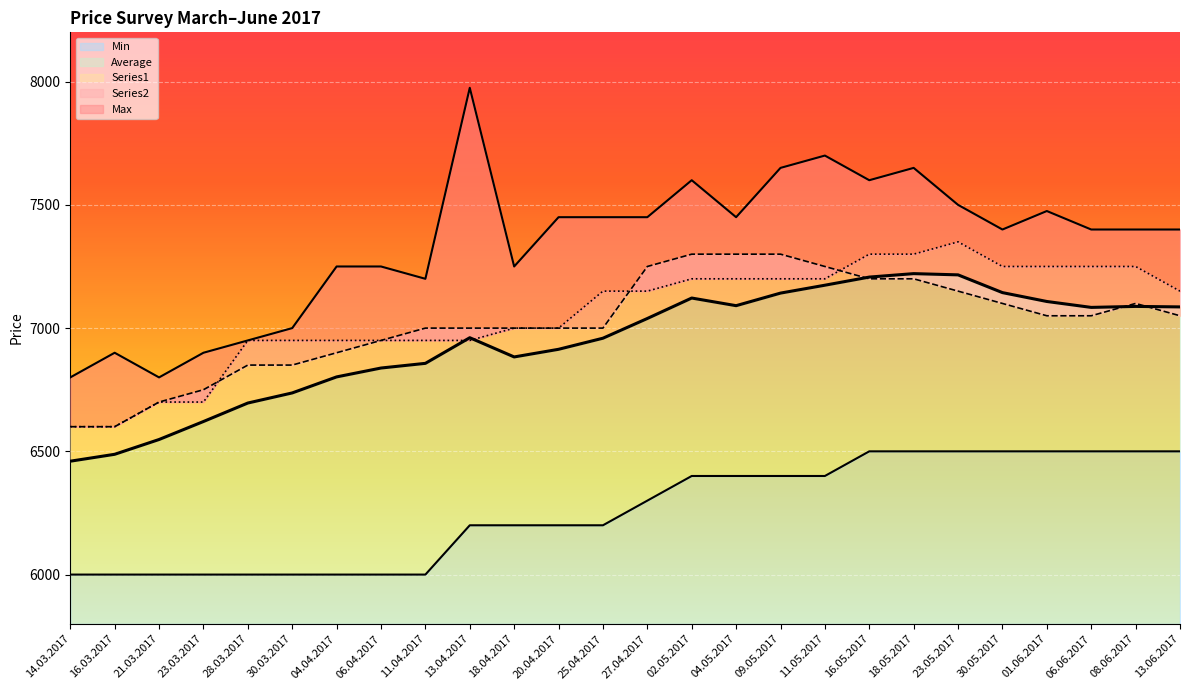

What is the lowest value of the Series2 series?

6600